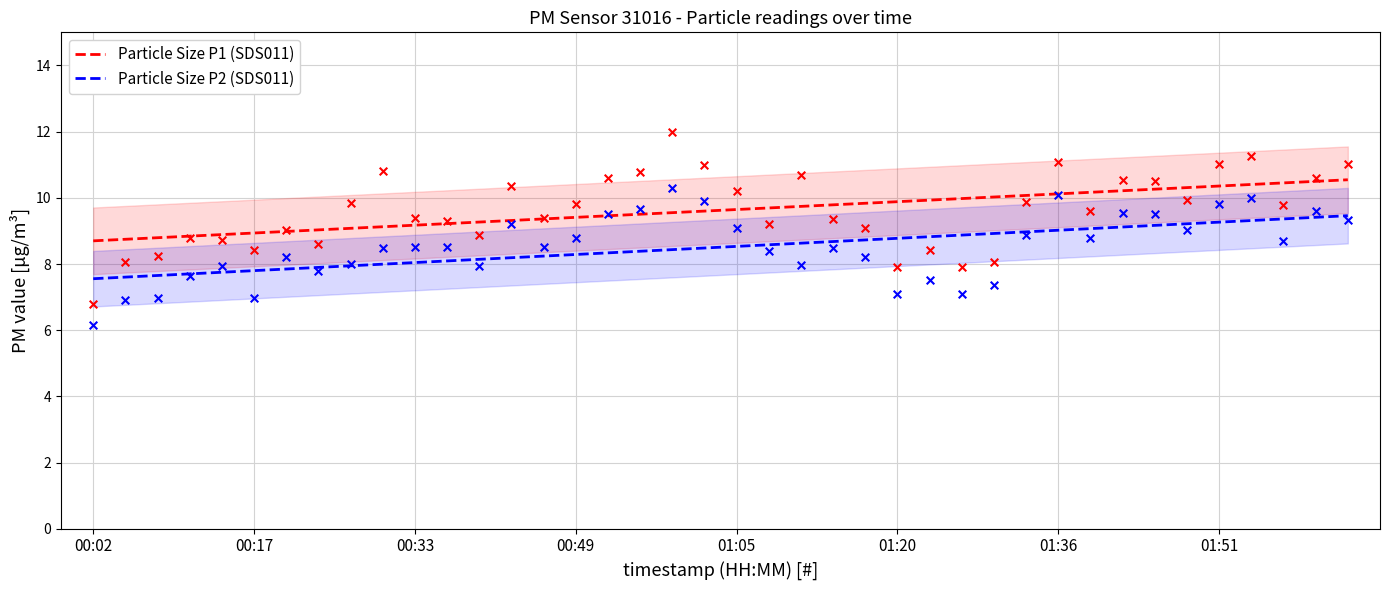

Is the value of Particle Size P1 (SDS011) at 18 greater than the value of Particle Size P2 (SDS011) at 29?

Yes